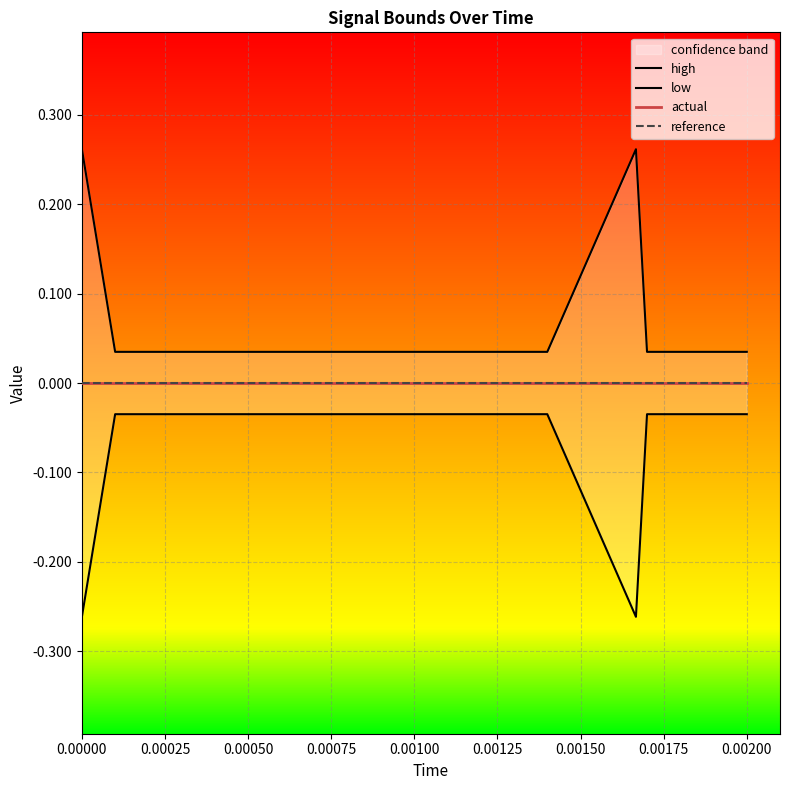

What is the label of the 3rd point from the left?

0.00050